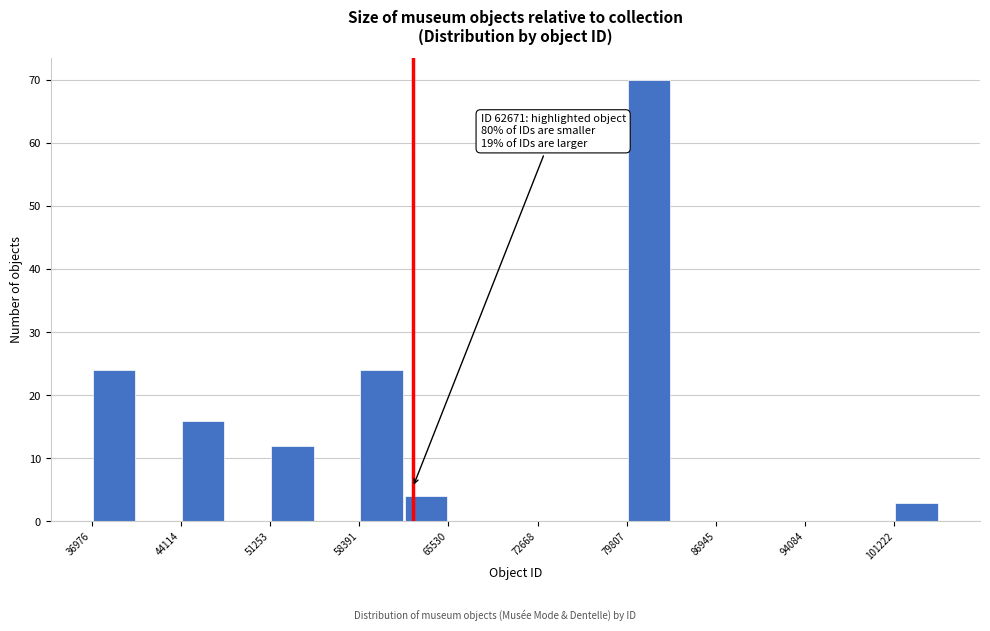

Read against the x-axis, roughly where is the centre of the tallest bar?

82000